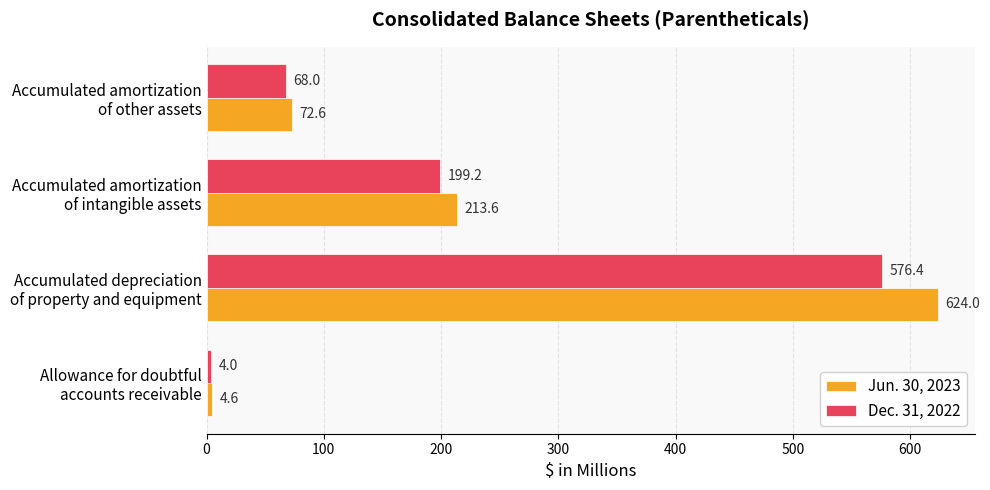

Which series has the widest spread of values?

Jun. 30, 2023